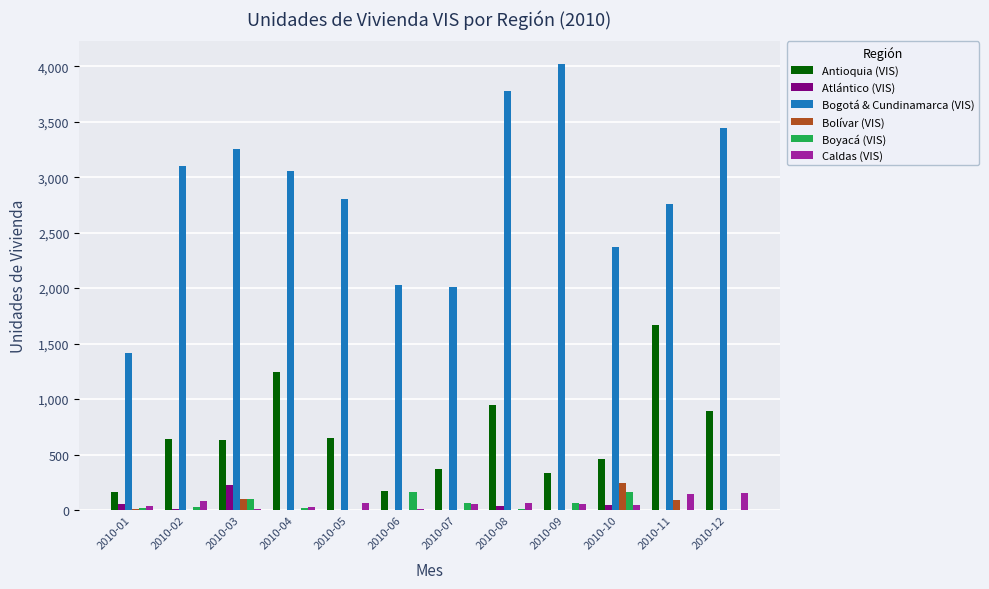

What value does the Antioquia (VIS) series have at 2010-06?

169